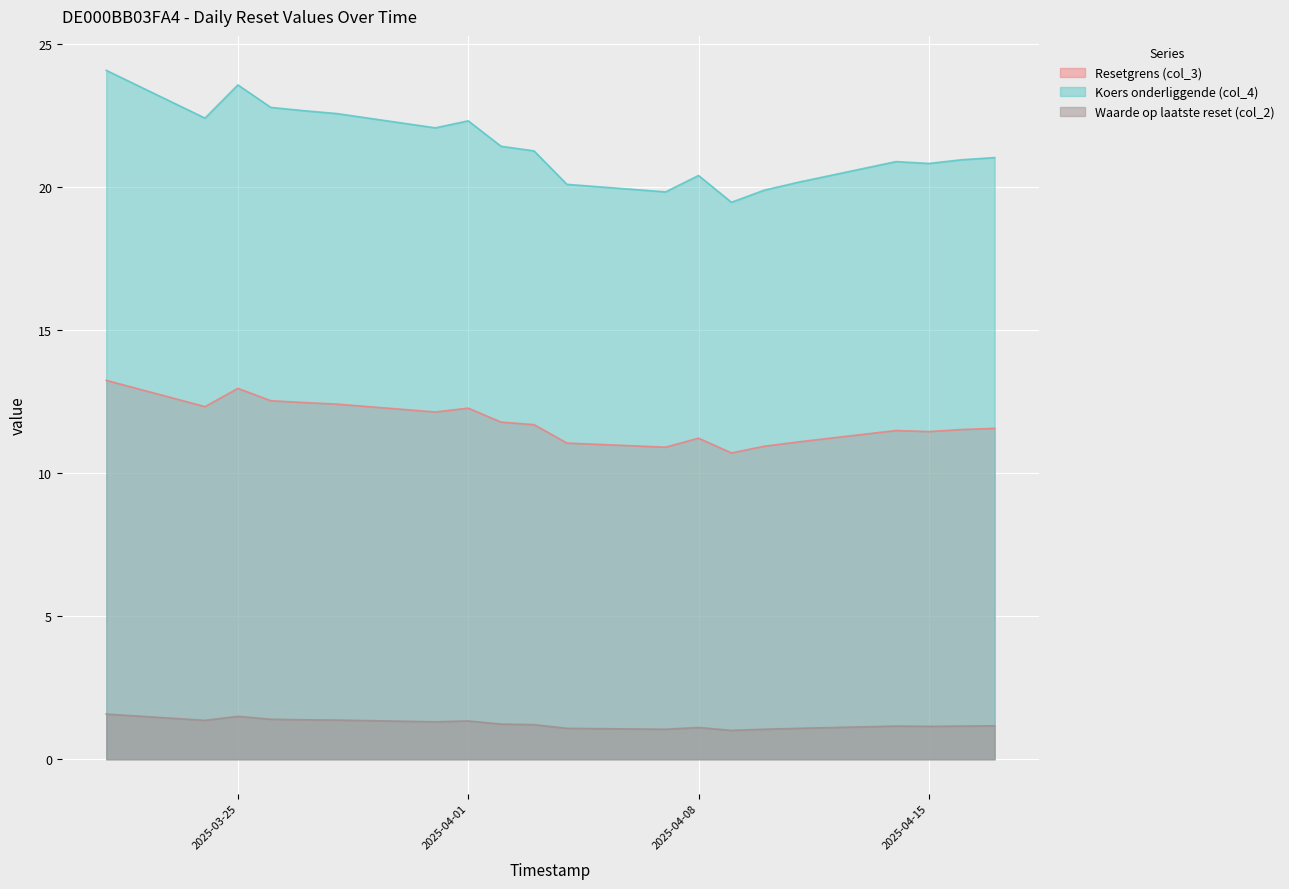

The Resetgrens (col_3) series shows 5.8 at 2025-04-16. True or false?

False